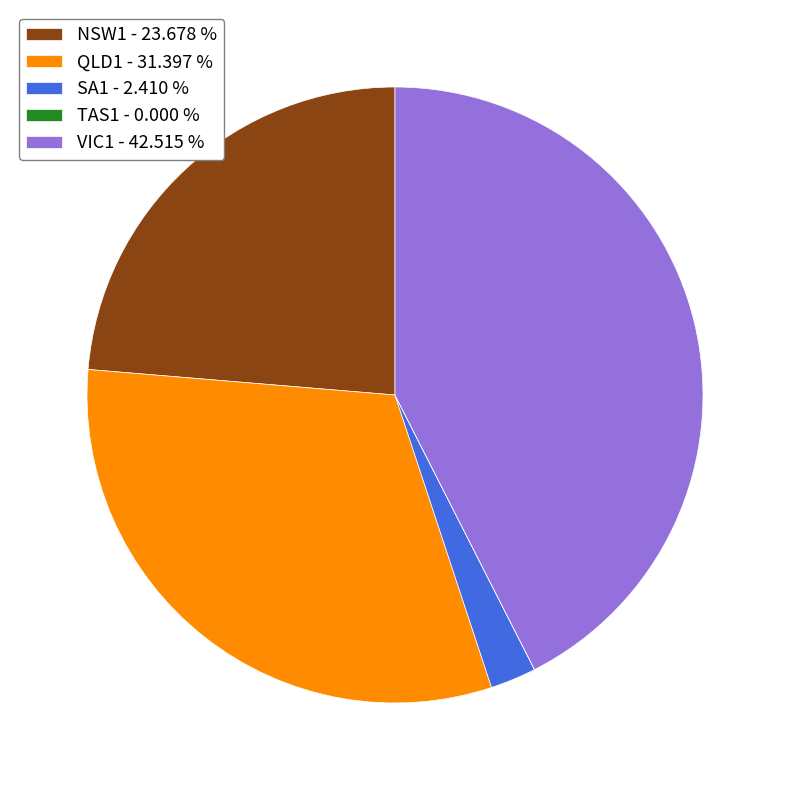

What is the largest slice in the pie chart?

VIC1